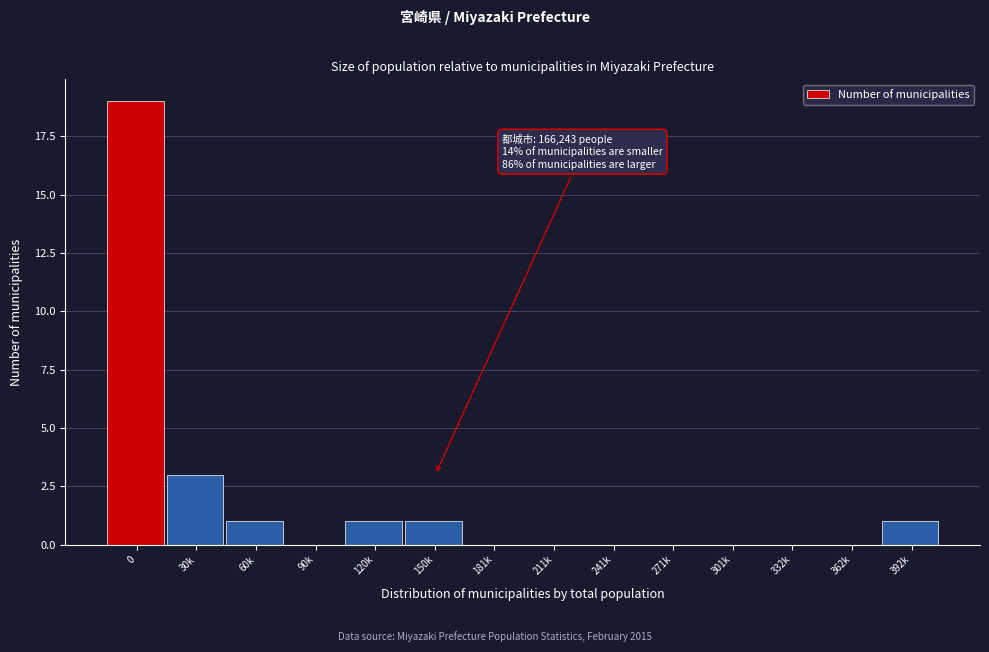

Reading right to left, transcribe all the data shown in this chart.

392k=1	362k=0	332k=0	301k=0	271k=0	241k=0	211k=0	181k=0	150k=1	120k=1	90k=0	60k=1	30k=3	0=19